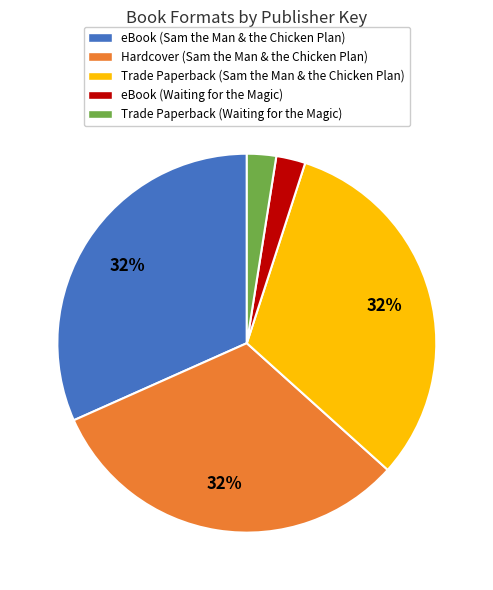

To the nearest percent, what percentage of the pie is Hardcover (Sam the Man & the Chicken Plan)?

32%